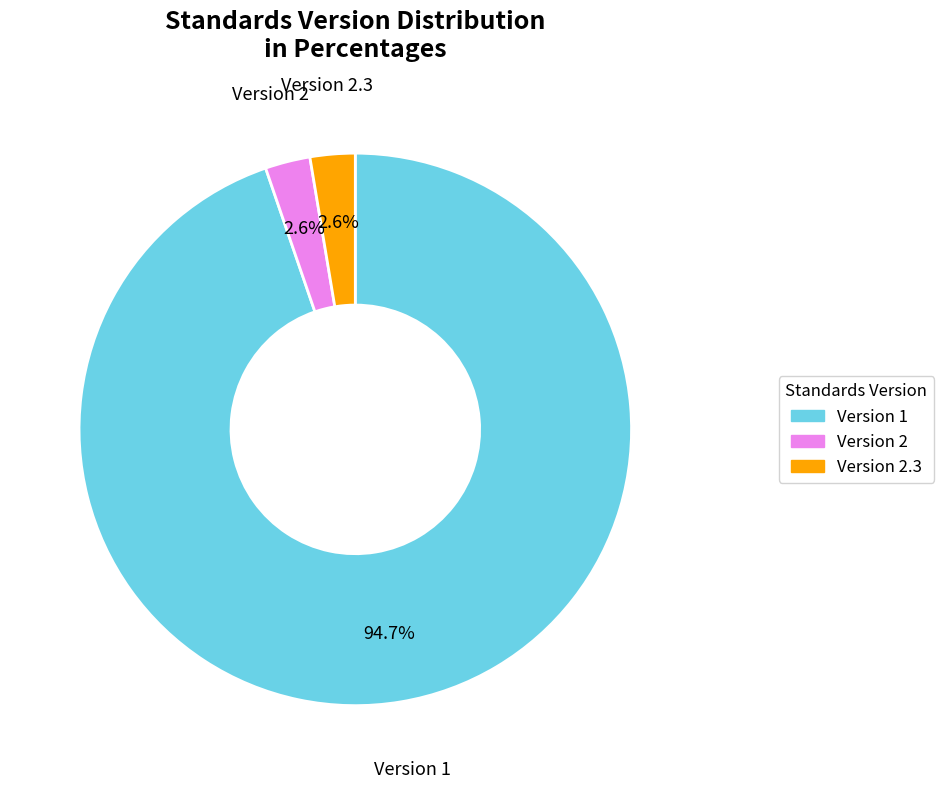

How many slices are in this pie chart?

3